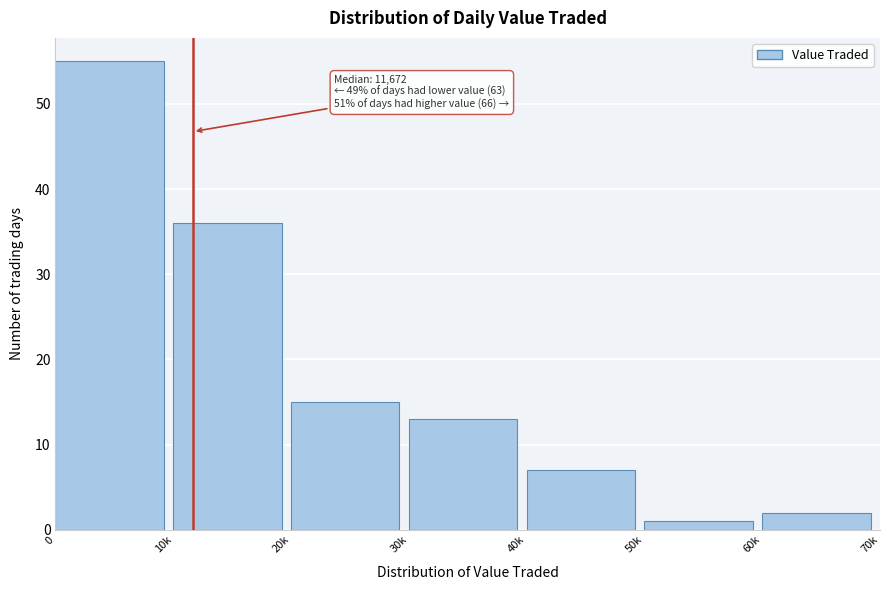

Reading left to right, what are all the values shown in this chart?

0=55	10k=36	20k=15	30k=13	40k=7	50k=1	60k=2